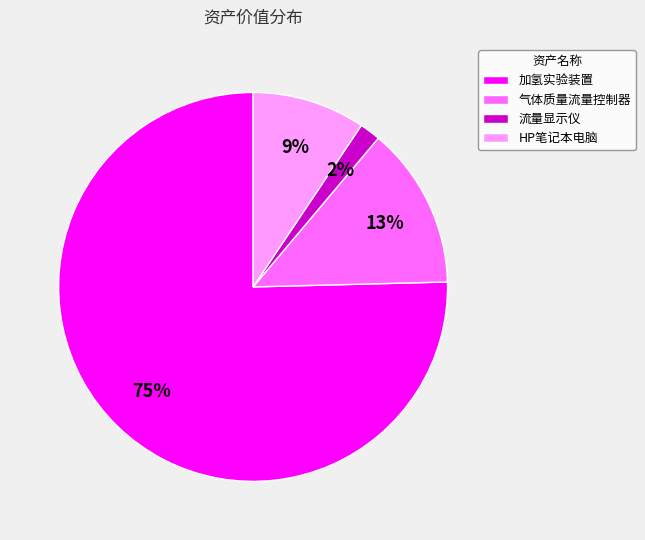

Is the sum of HP笔记本电脑 and 加氢实验装置 greater than half?

Yes